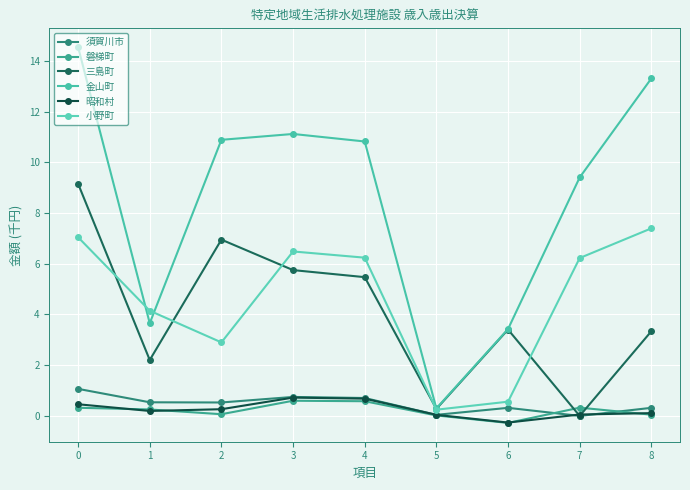

Rank the series by their maximum value, from highest to lowest.

金山町, 三島町, 小野町, 須賀川市, 昭和村, 磐梯町